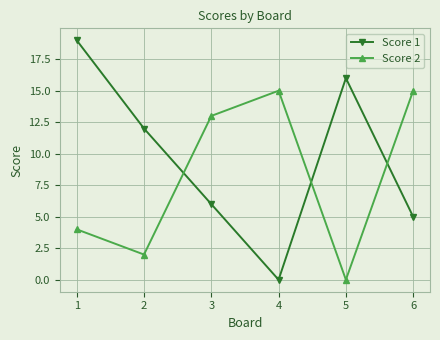

Where is the first local maximum for Score 2?

4